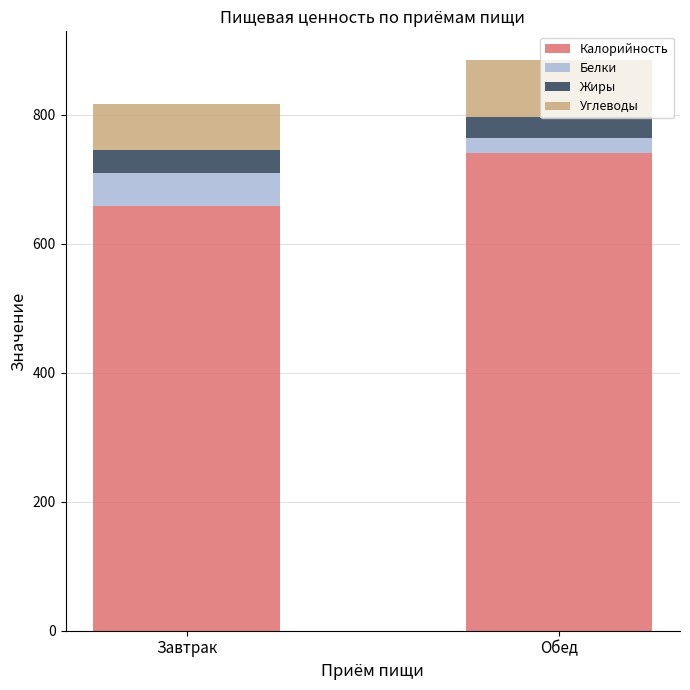

What is the maximum value for Калорийность?

741.1